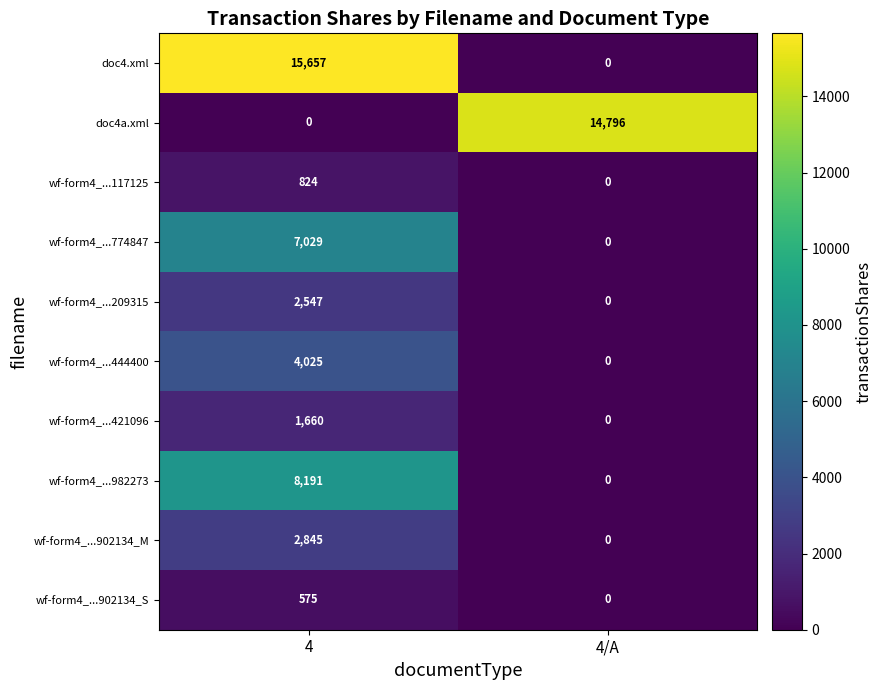

Reading left to right, list all the values displayed in this chart.

doc4.xml: 4=15657	4/A=0
doc4a.xml: 4=0	4/A=14796
wf-form4_...117125: 4=824	4/A=0
wf-form4_...774847: 4=7029	4/A=0
wf-form4_...209315: 4=2547	4/A=0
wf-form4_...444400: 4=4025	4/A=0
wf-form4_...421096: 4=1660	4/A=0
wf-form4_...982273: 4=8191	4/A=0
wf-form4_...902134_M: 4=2845	4/A=0
wf-form4_...902134_S: 4=575	4/A=0